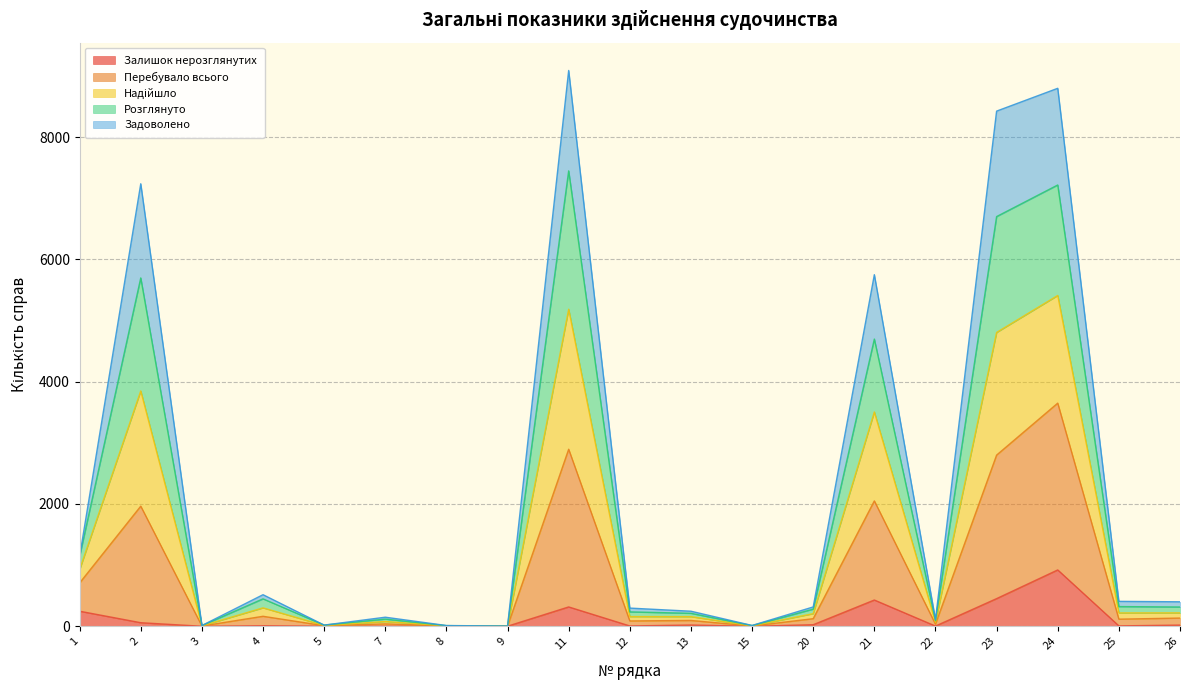

Does the chart display data point markers on the line(s)?

No